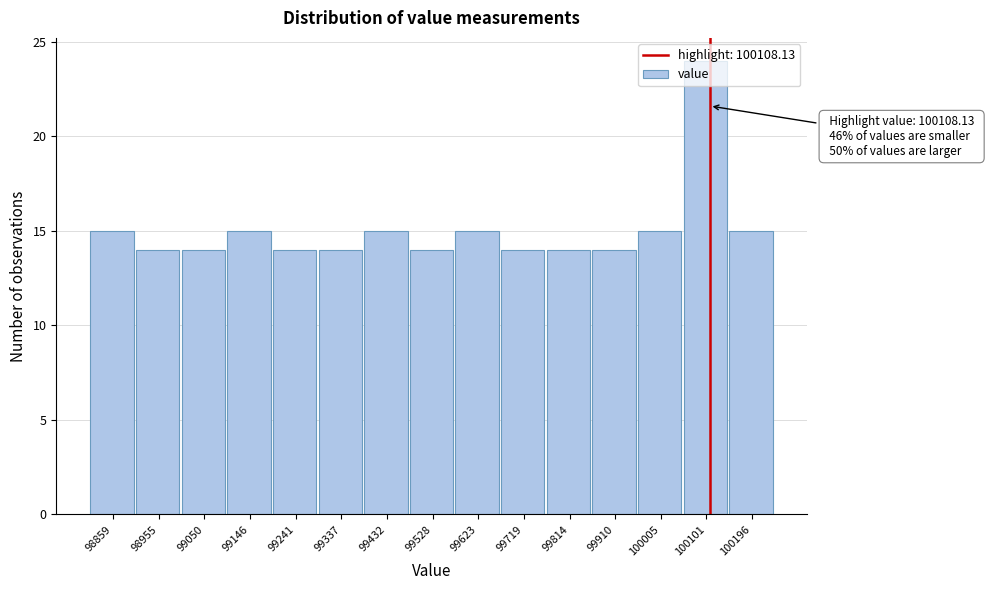

Over which range of the x-axis is the bar tallest?

100050 to 100150